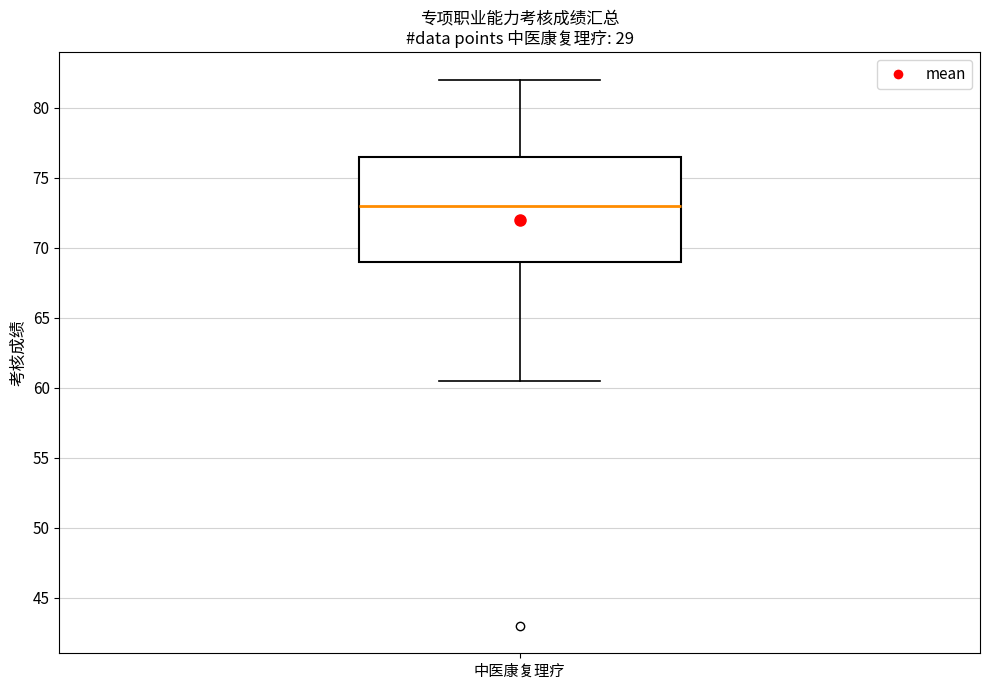

Transcribe this box plot: give where the median line is, the range the box spans, and where the two whiskers end, as read against the y-axis. The values are not printed on the chart, so give them approximately, as read against the axis.

median 73.0, box 69.0 to 76.5, whiskers 60.5 to 82.0